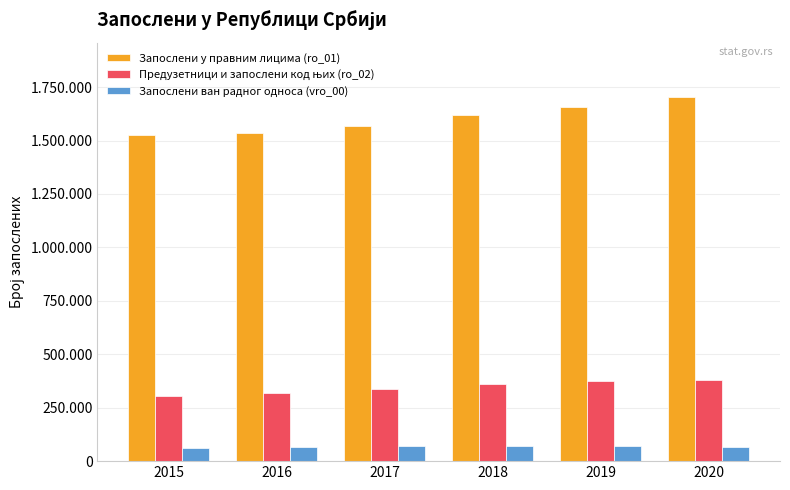

How many values in the Запослени ван радног односа (vro_00) series are below 68491?

3